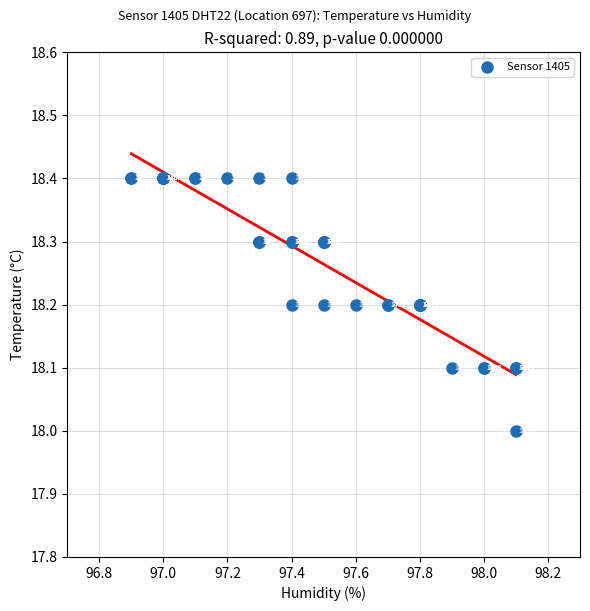

What Y value in the scatter plot is closest to 18?

18.0